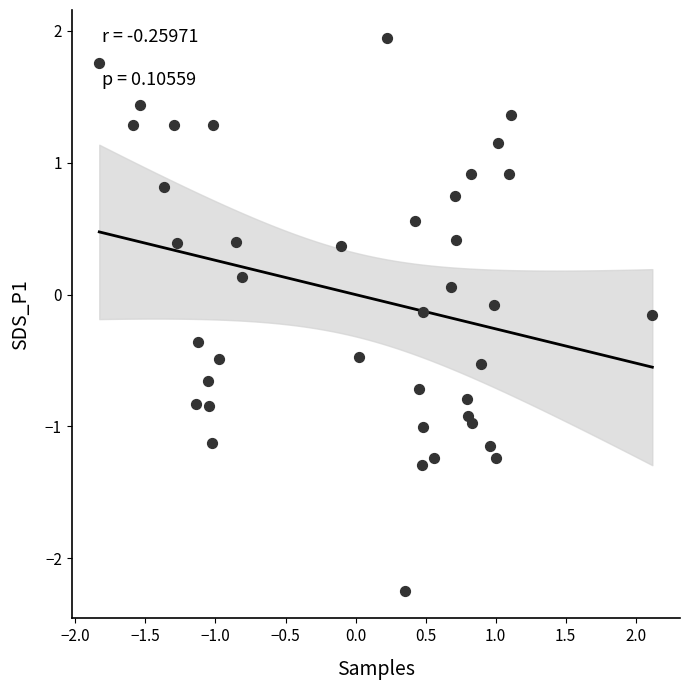

What is the range of Y values (max minus min)?

4.2